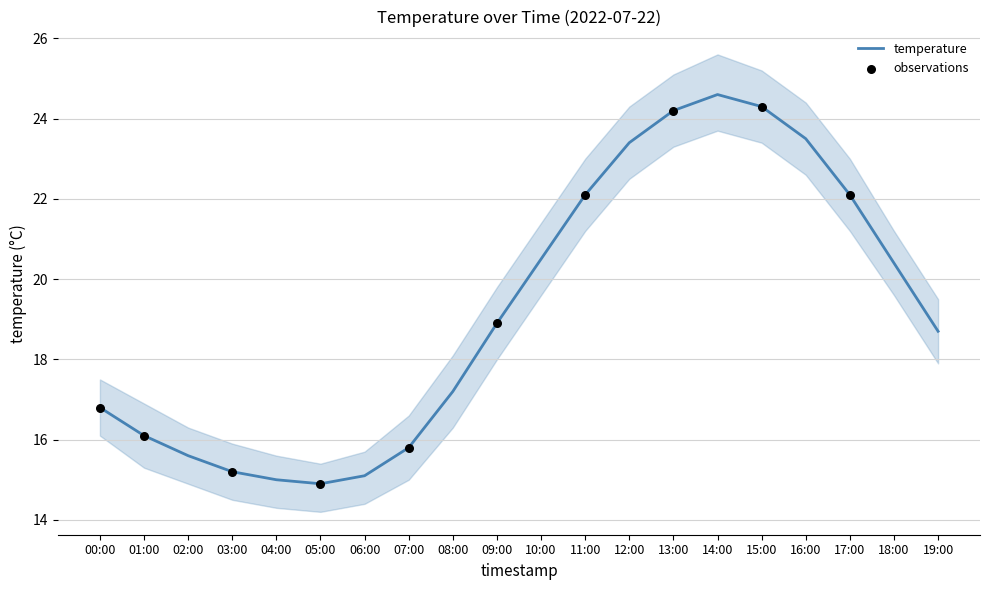

Where does the temperature series first go above 18?

09:00